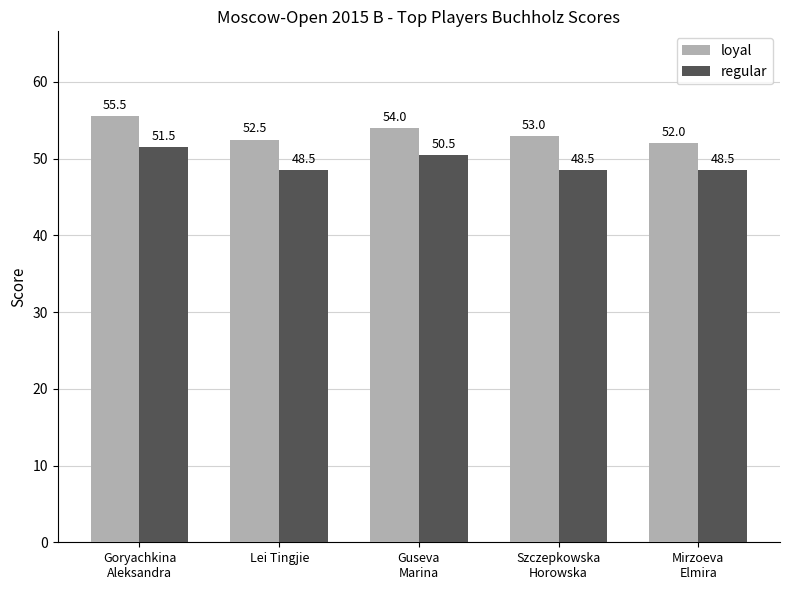

What is the average value of the loyal series?

53.4